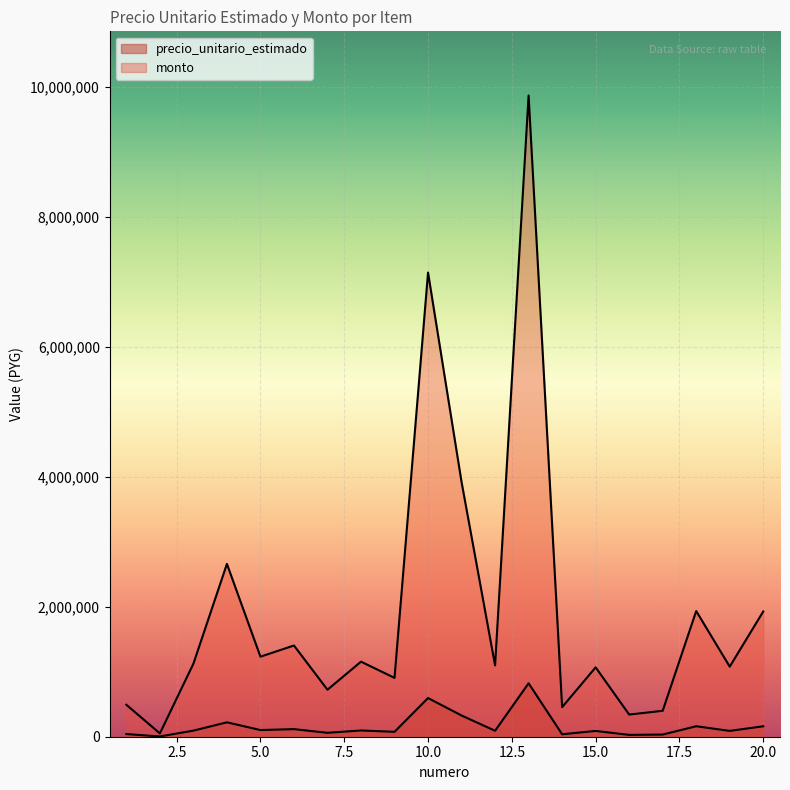

What is the value of the precio_unitario_estimado point at the 1st from the left?

40997